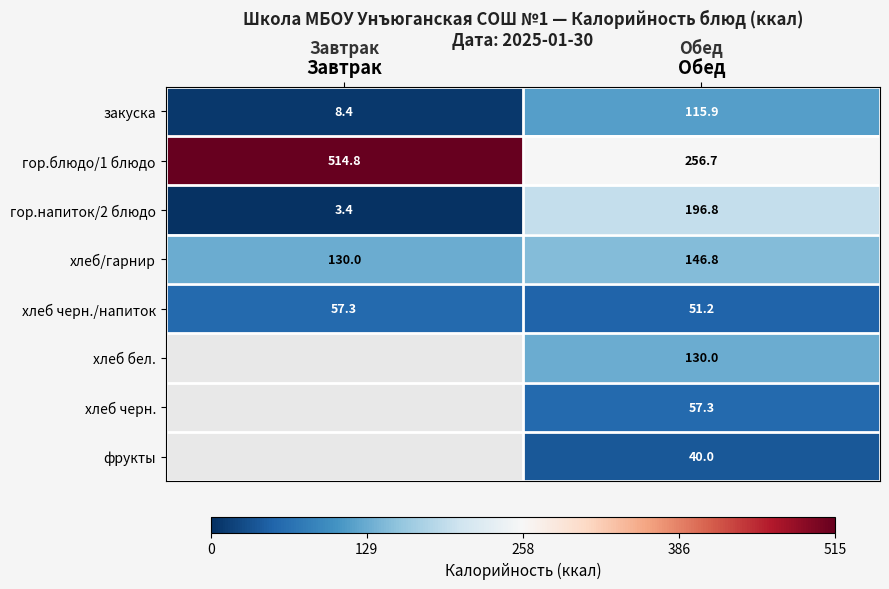

What value does the хлеб черн./напиток series have at Завтрак?

57.3